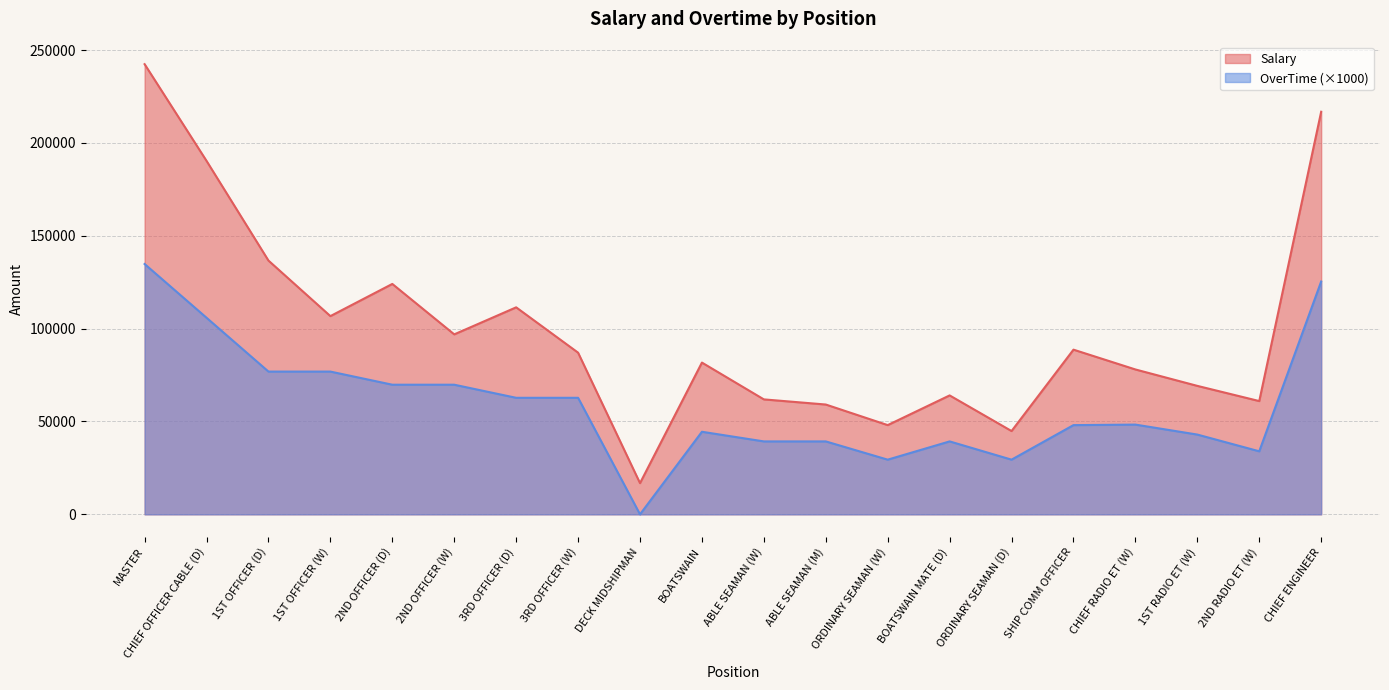

Which label corresponds to the smallest value in the chart?

DECK MIDSHIPMAN